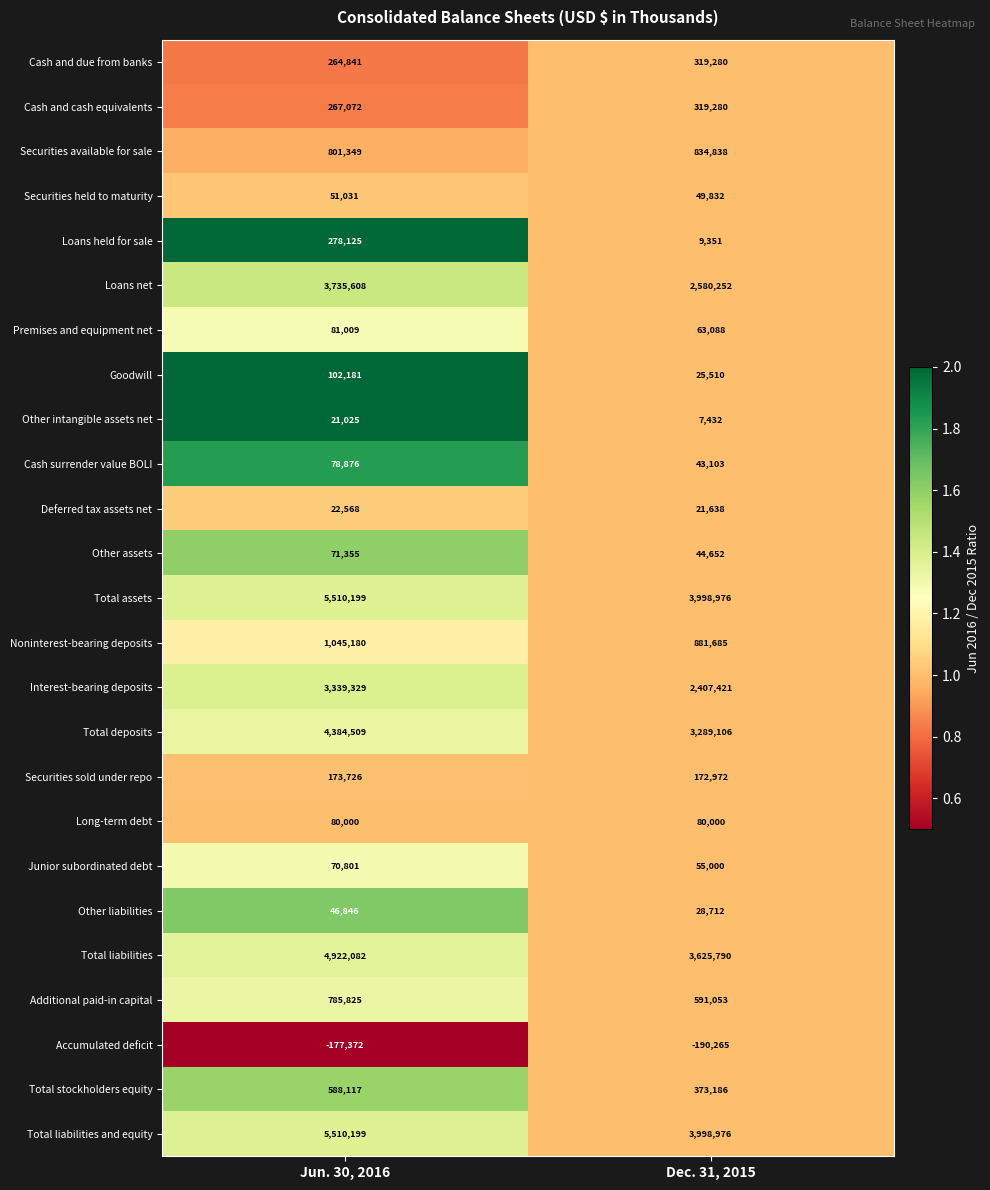

At which category is the sum across all series the highest?

Jun. 30, 2016